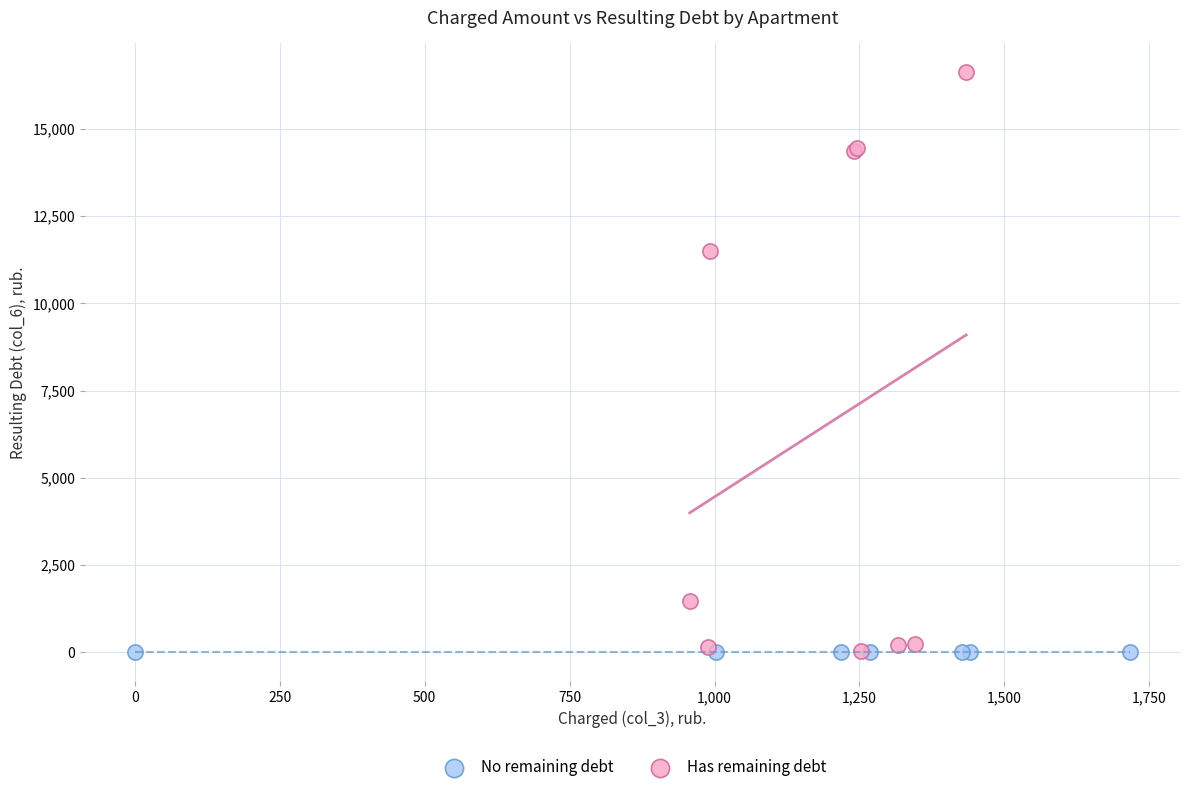

Which series reaches the maximum Y coordinate?

Has remaining debt